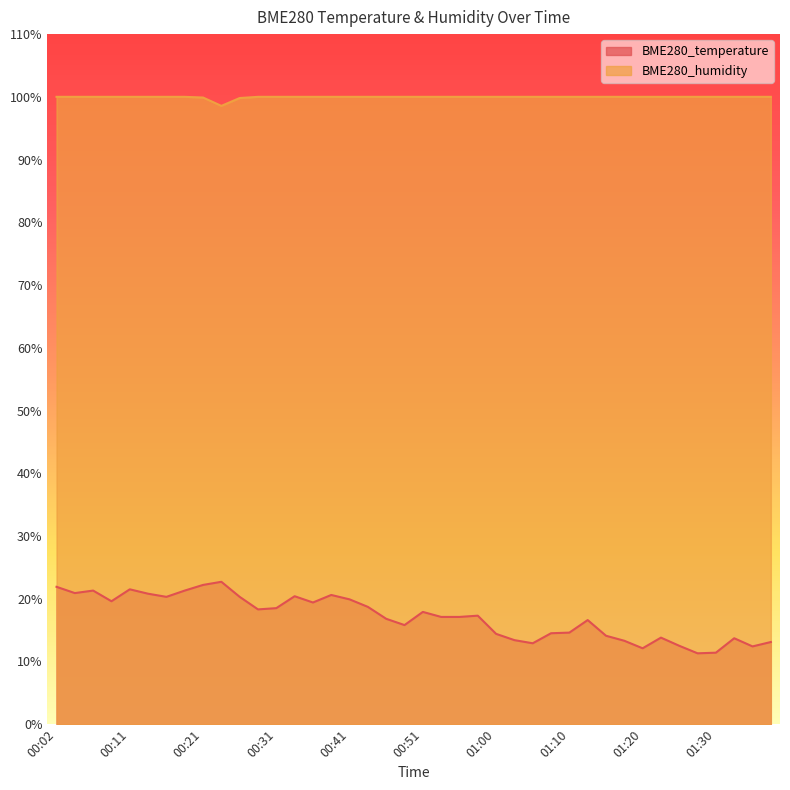

Where does the BME280_temperature series first go above 17?

00:02